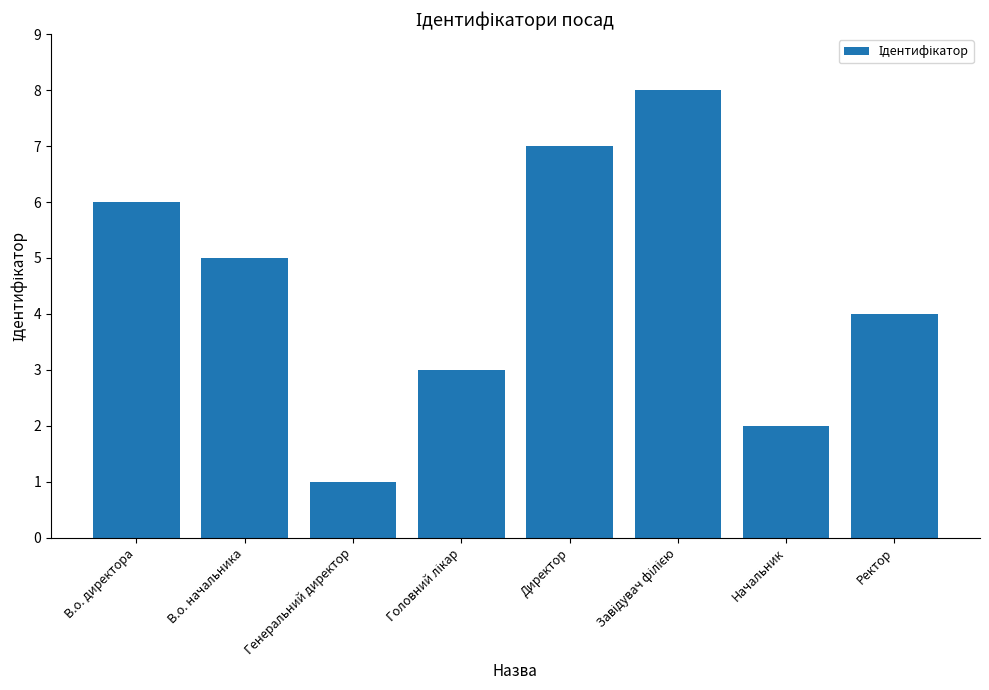

Is it true that the value at В.о. начальника is 9?

False